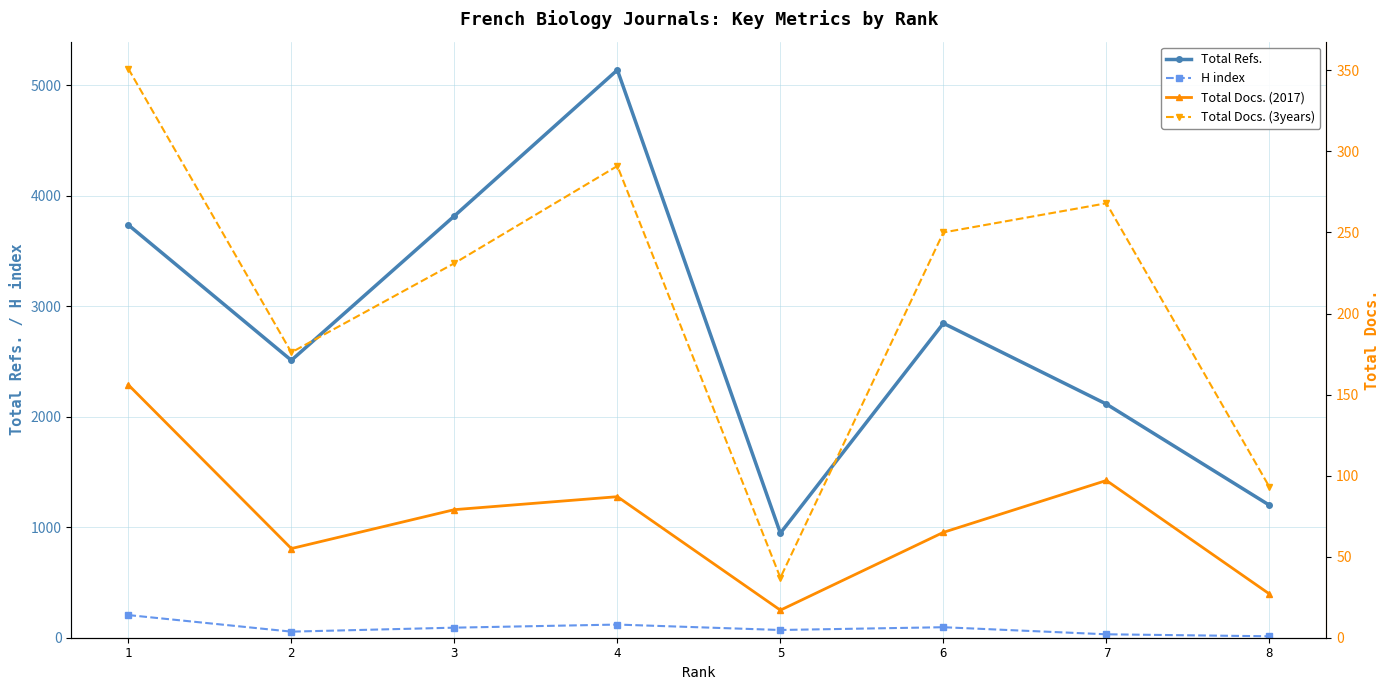

At 3, list the series in order from largest to smallest.

Total Refs., Total Docs. (3years), H index, Total Docs. (2017)